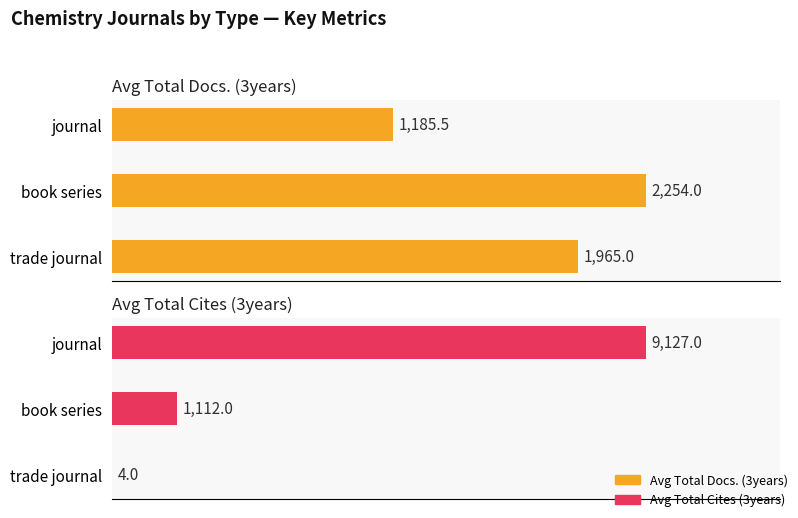

True or false: Average utilization has a value of 32.7 at trade journal.

False